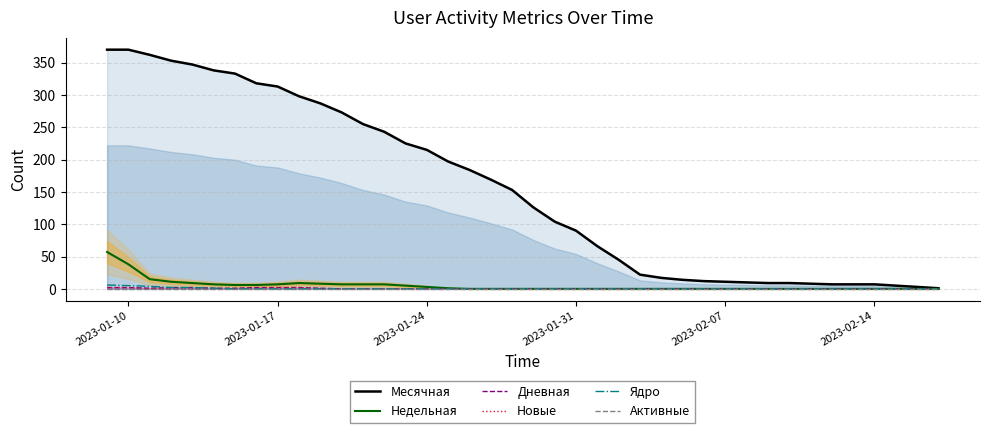

True or false: Месячная and Дневная cross at least once.

False